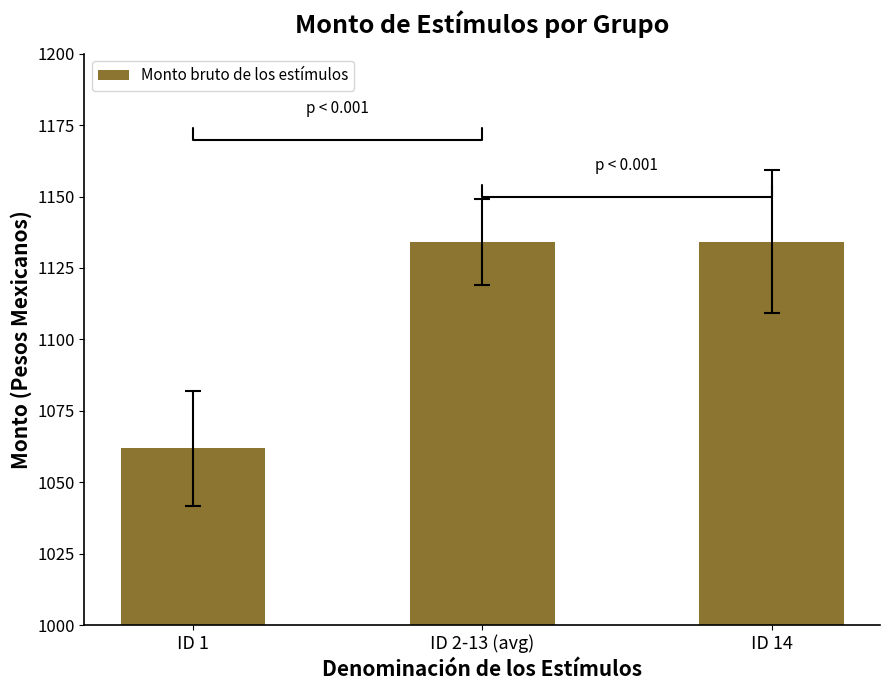

At which label is the value closest to 1097?

ID 1